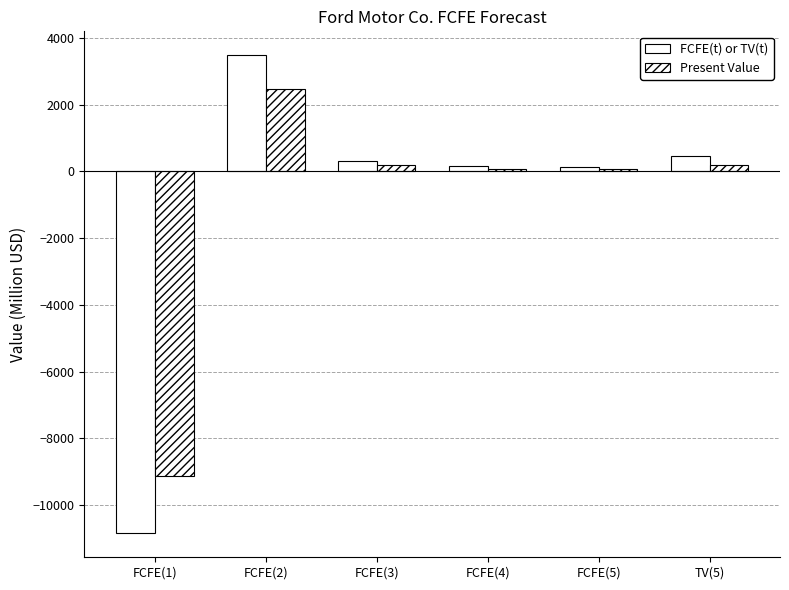

Are the bars horizontal?

No